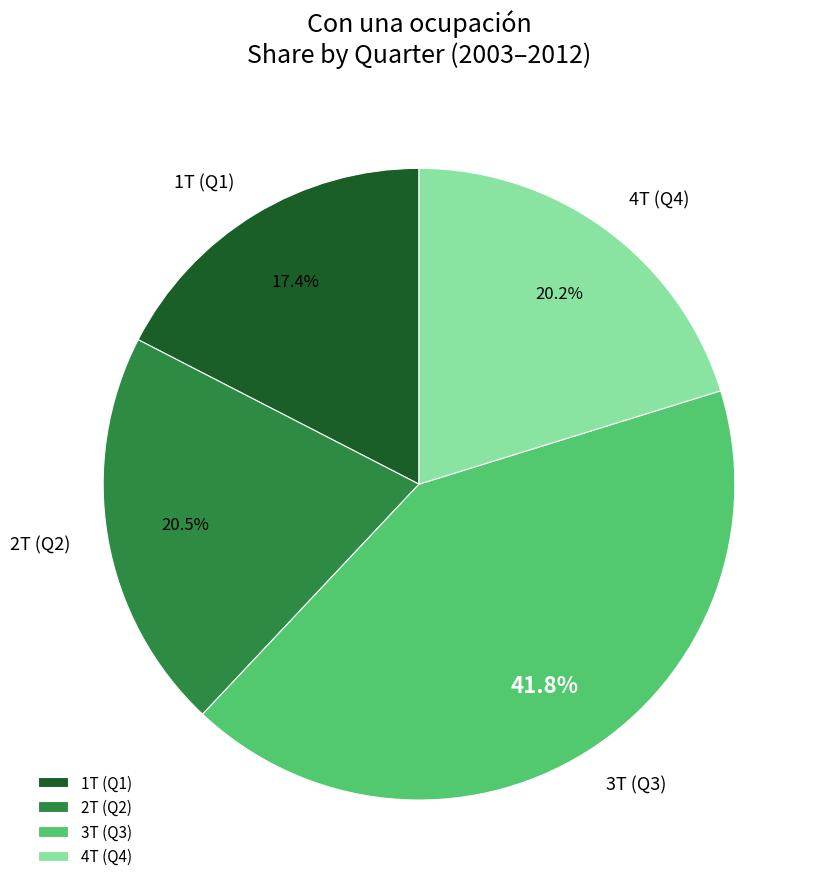

Between 4T (Q4) and 3T (Q3), which is larger?

3T (Q3)